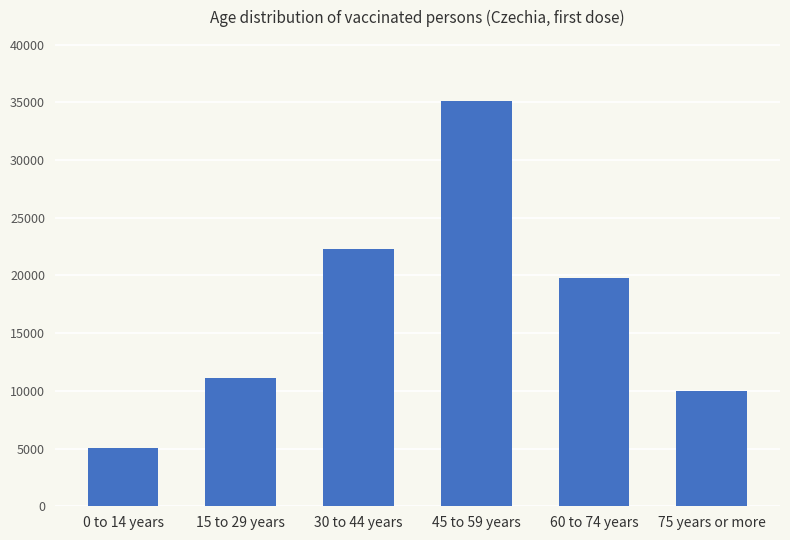

Rank the categories by value from highest to lowest.

45 to 59 years, 30 to 44 years, 60 to 74 years, 15 to 29 years, 75 years or more, 0 to 14 years